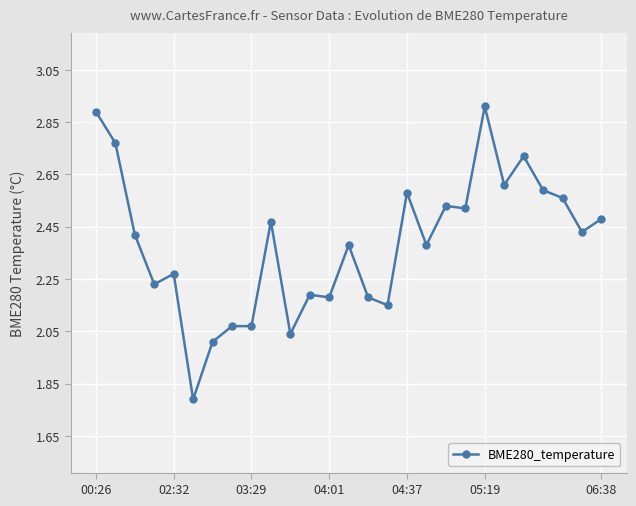

What is the difference between the maximum and minimum values?

1.1